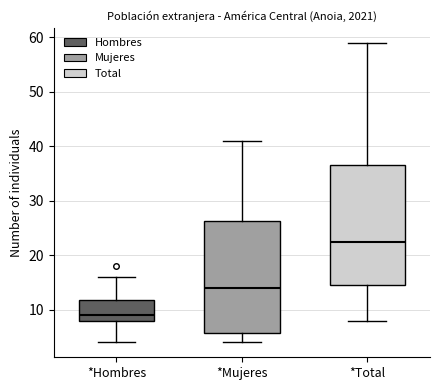

Comparing the boxes themselves (not the whiskers), which one is the tallest?

*Total